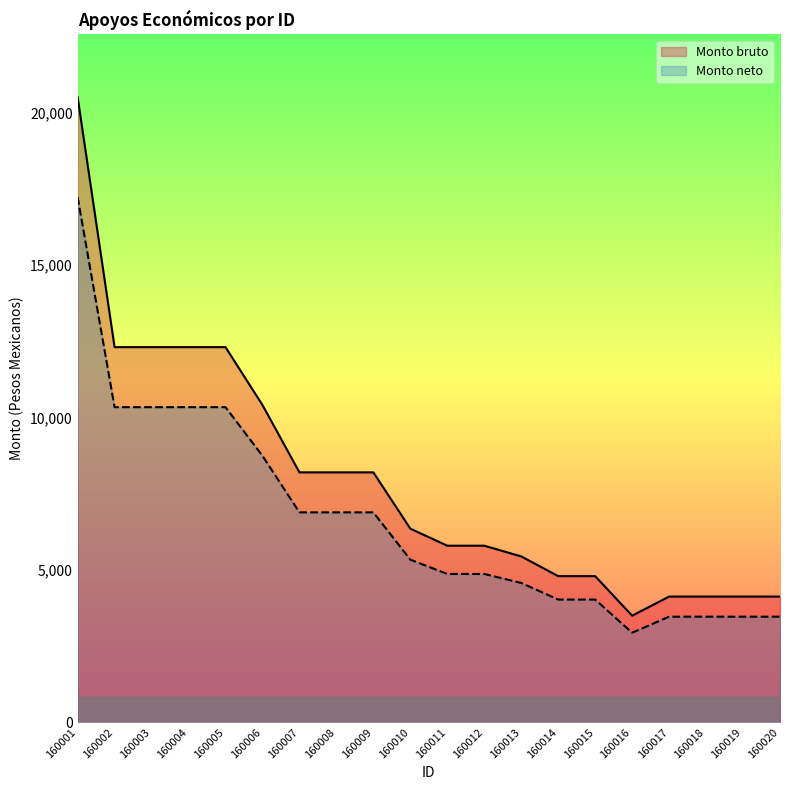

True or false: Monto bruto has more than 1 interior local peaks.

False